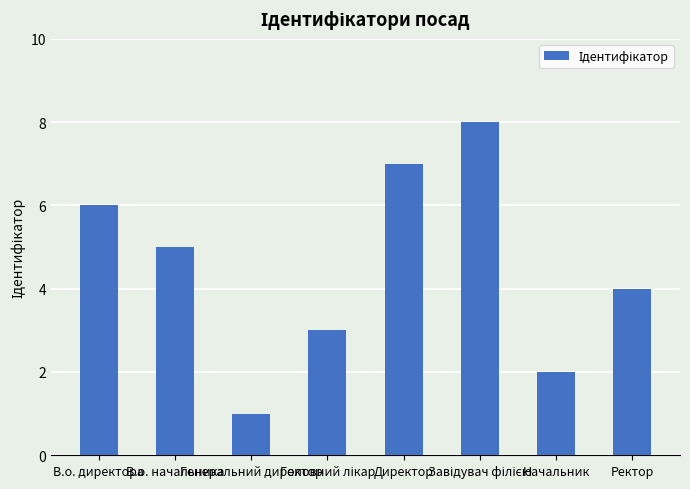

What is the value of the 2nd bar from the left?

5